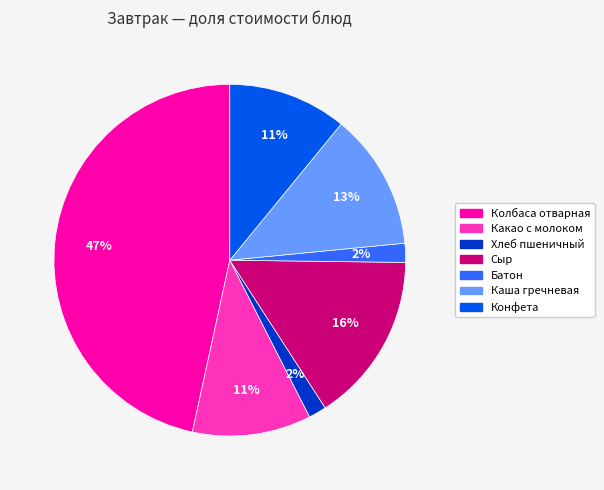

To the nearest percent, what percentage of the pie is Сыр?

16%